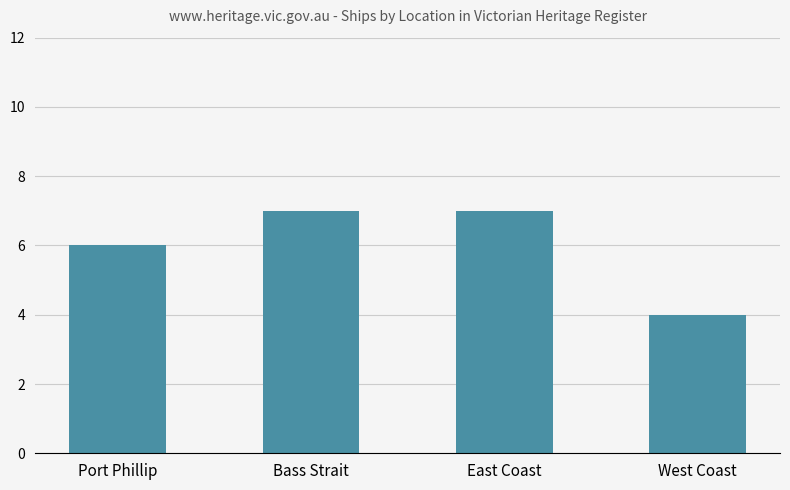

Reading left to right, list all the values displayed in this chart.

Port Phillip=6	Bass Strait=7	East Coast=7	West Coast=4